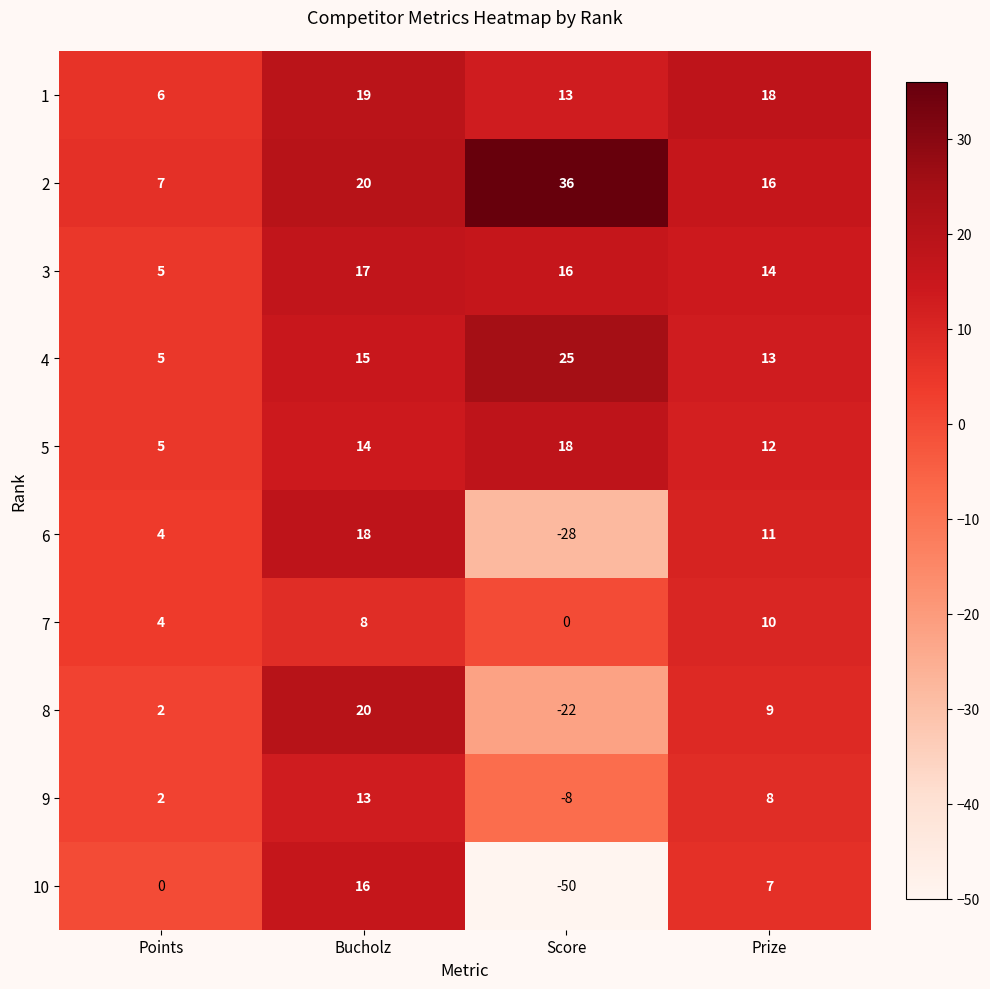

Is it true that 7 equals 4 at Points?

True